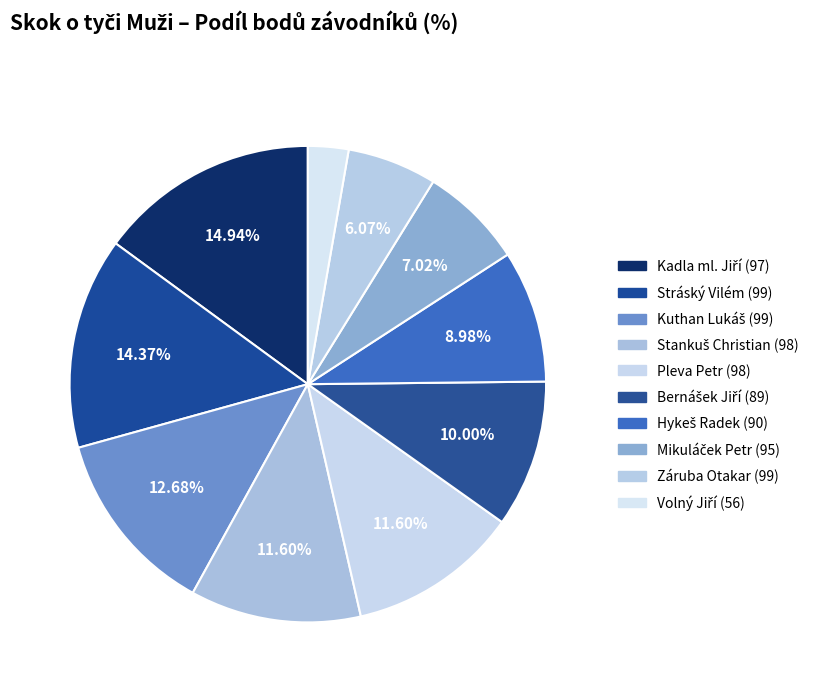

Count the number of slices in the pie.

10